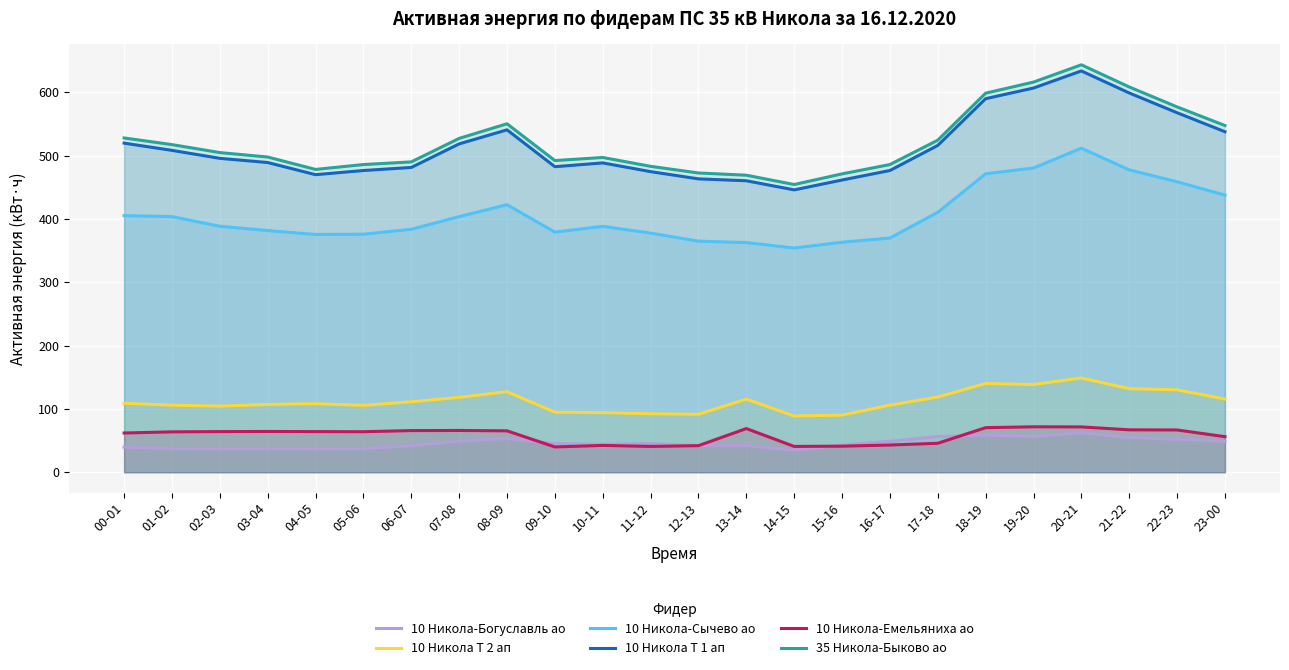

How many series are shown in this chart?

6